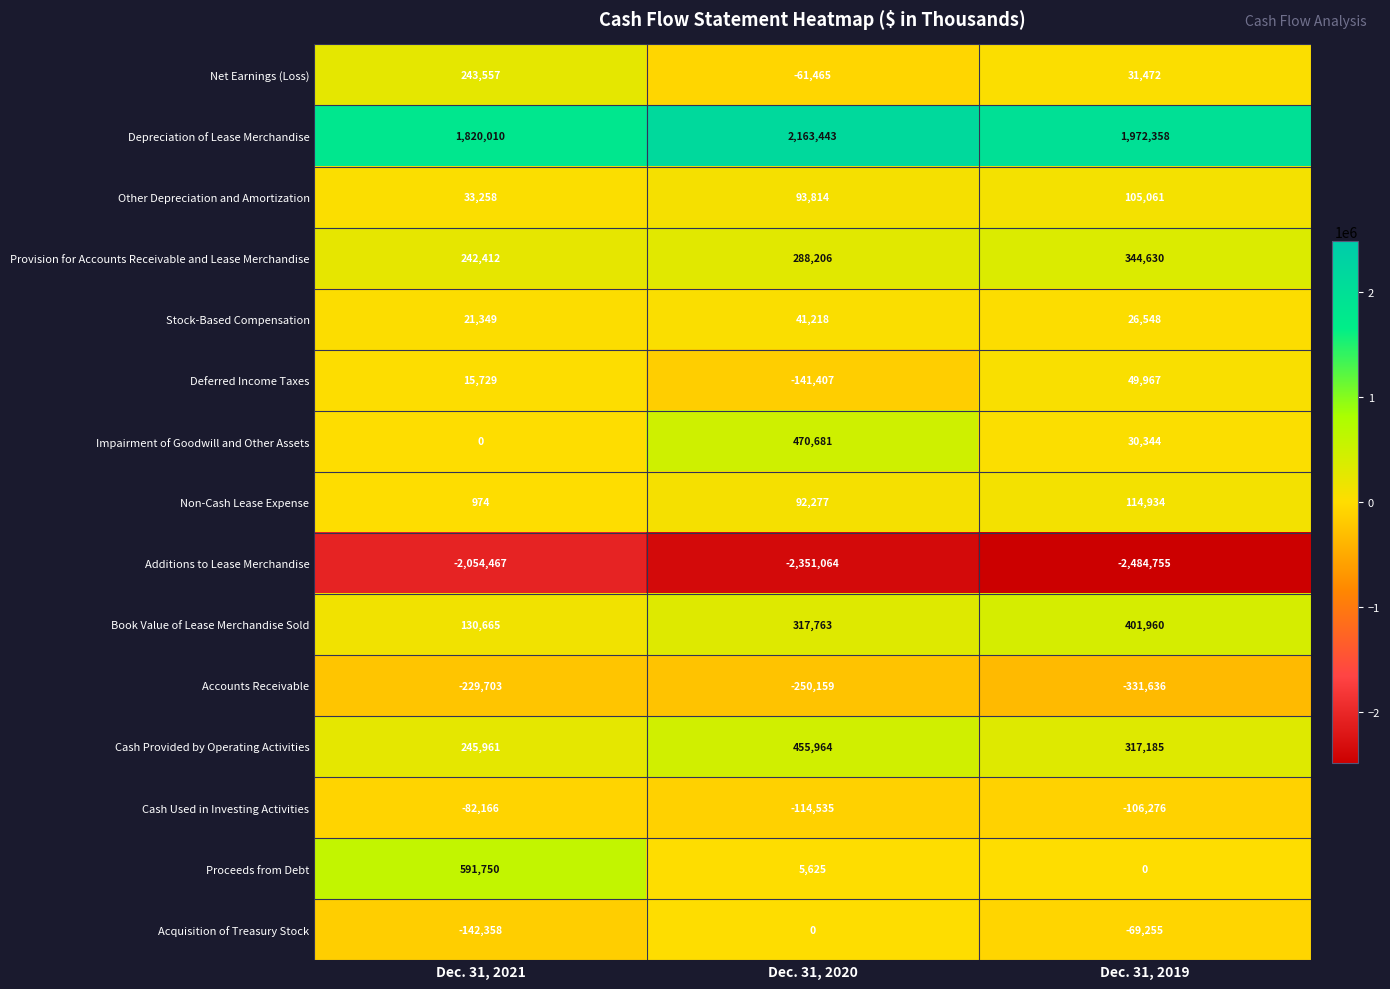

At how many categories does at least one series exceed 1550273?

3